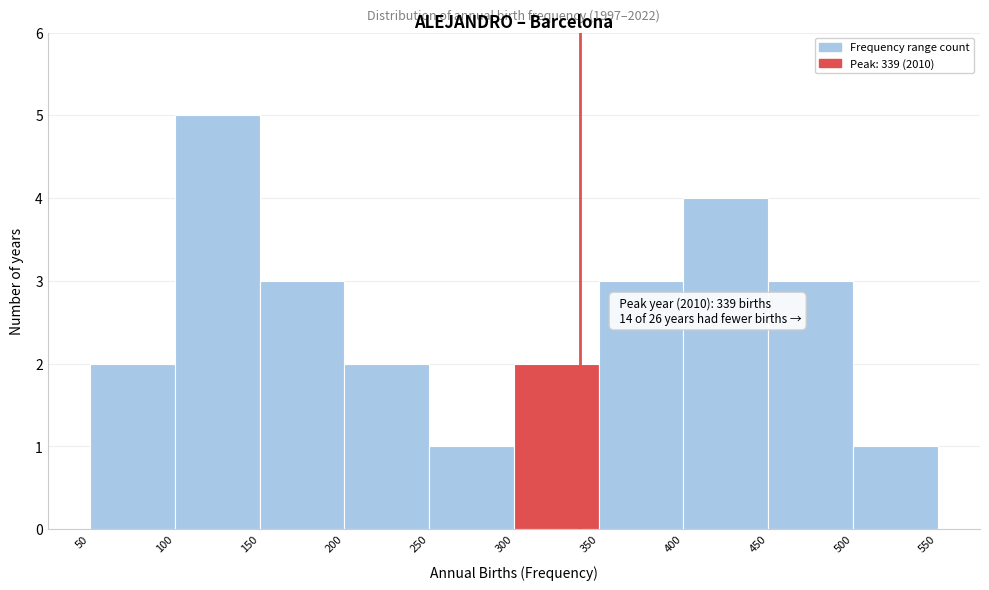

Over which range of the x-axis is the bar tallest?

100 to 150